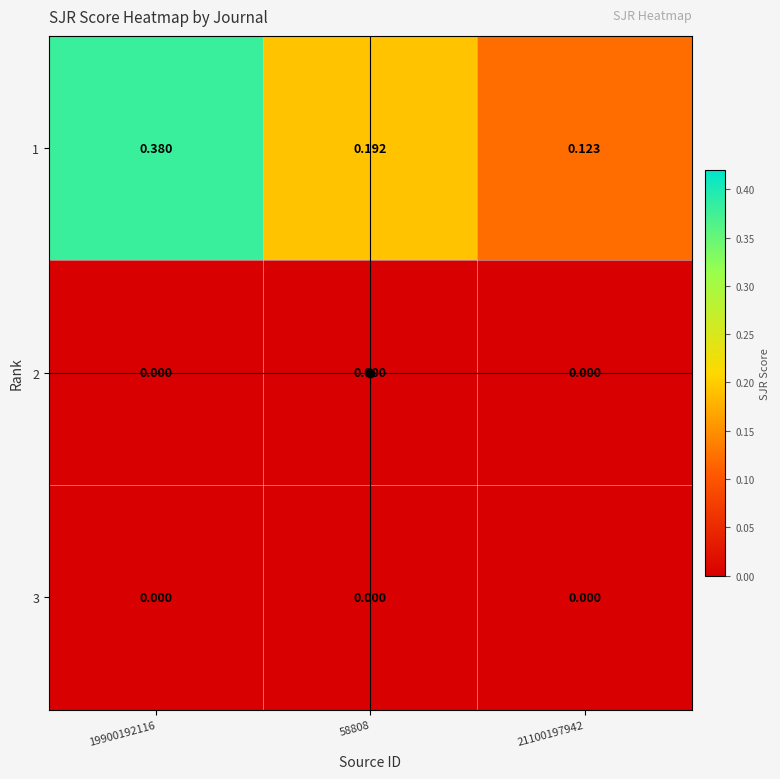

Which series has the largest total across all categories?

1